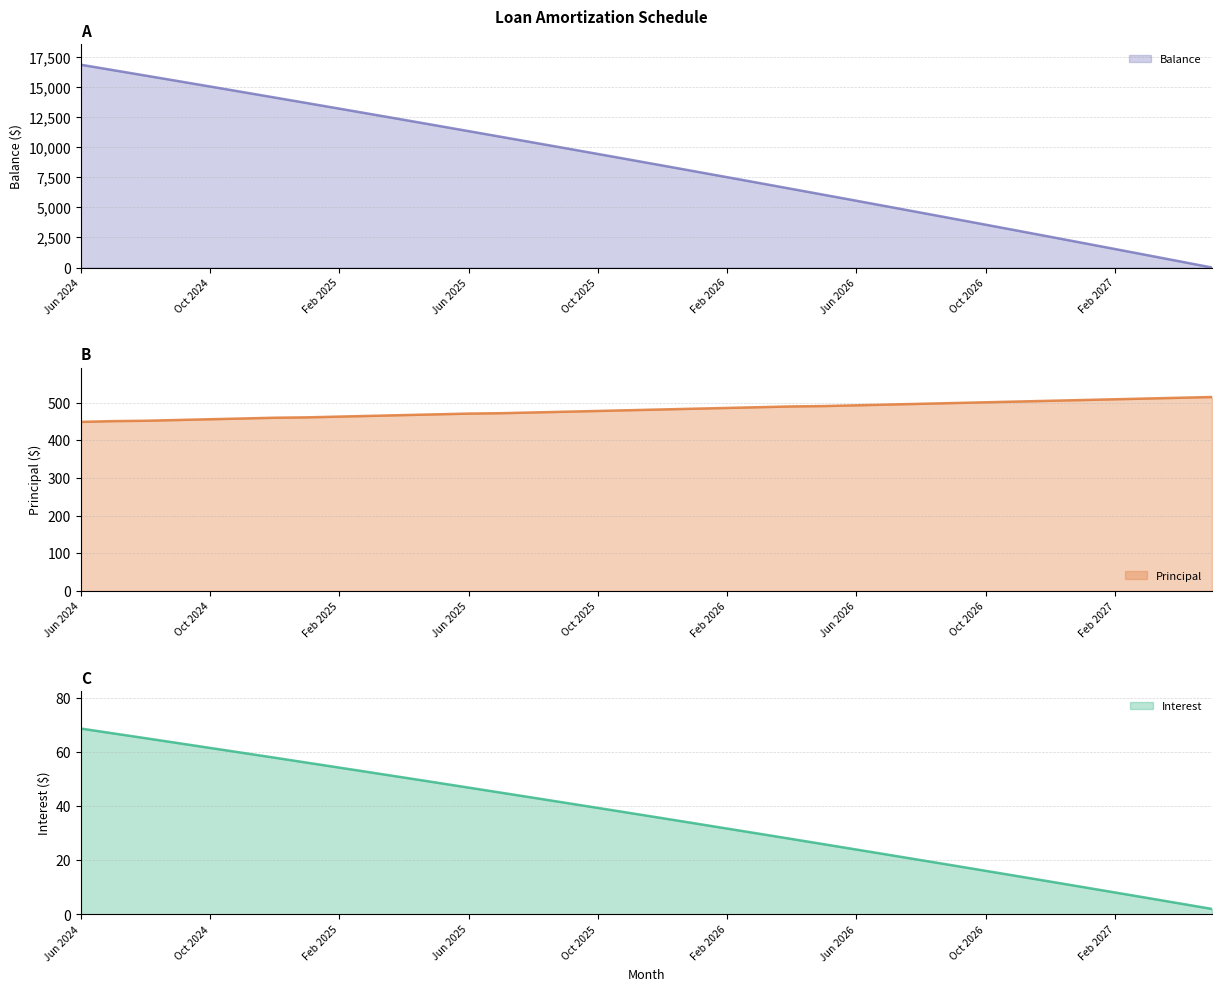

What is the label of the 2nd point from the left?

Jul 2024